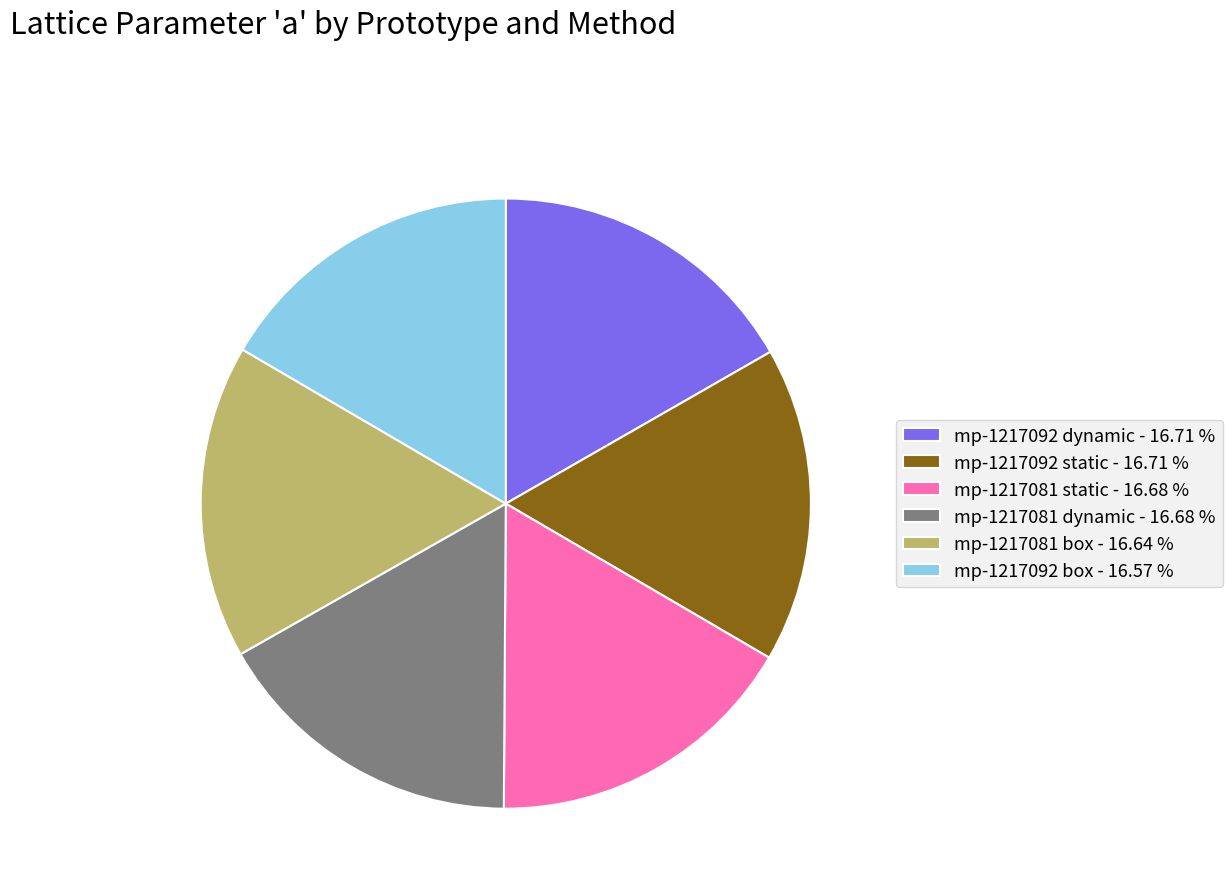

Combined, do mp-1217081 box - 16.64 % and mp-1217092 box - 16.57 % account for over 50%?

No